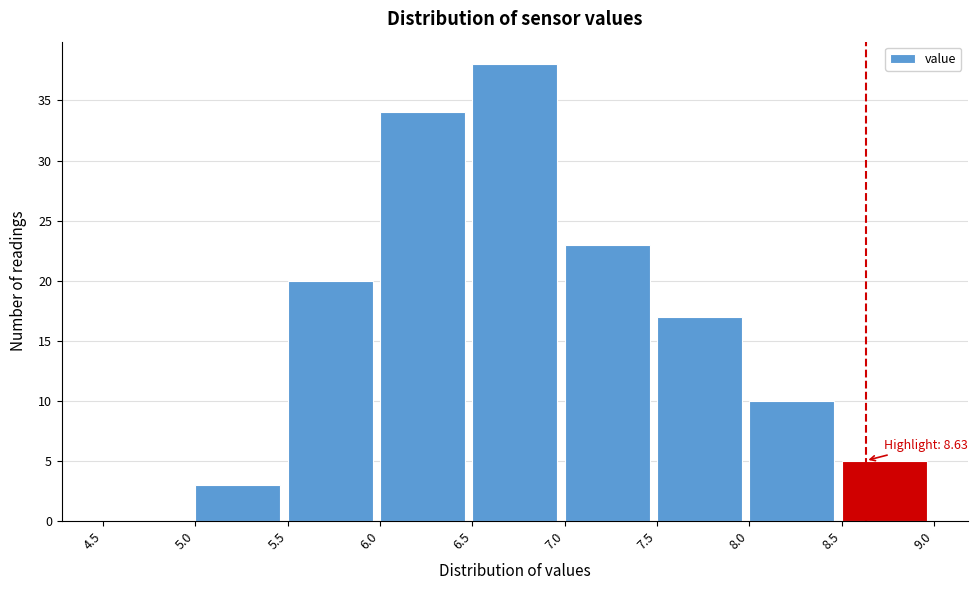

Over which range of the x-axis is the bar tallest?

6.5 to 7.0